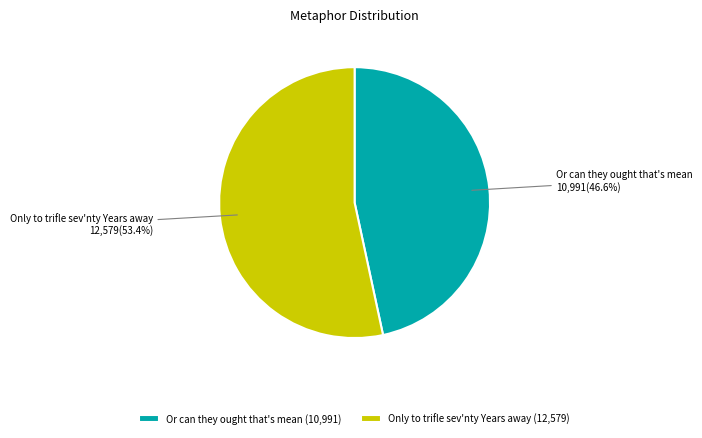

The Only to trifle sev'nty Years away slice represents 53% of the pie. True or false?

True